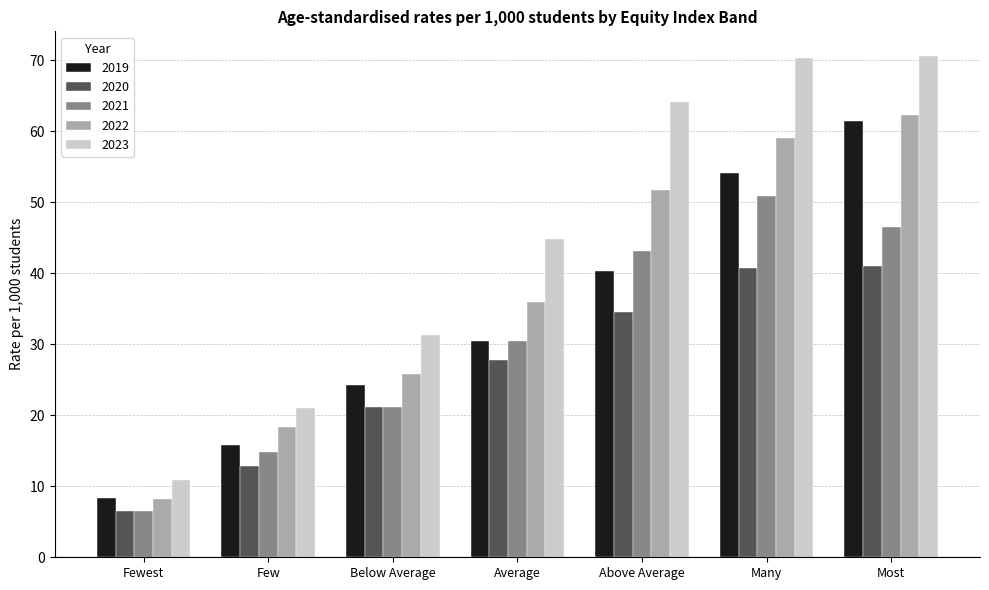

Rank the series by their average value, from highest to lowest.

2023, 2022, 2019, 2021, 2020